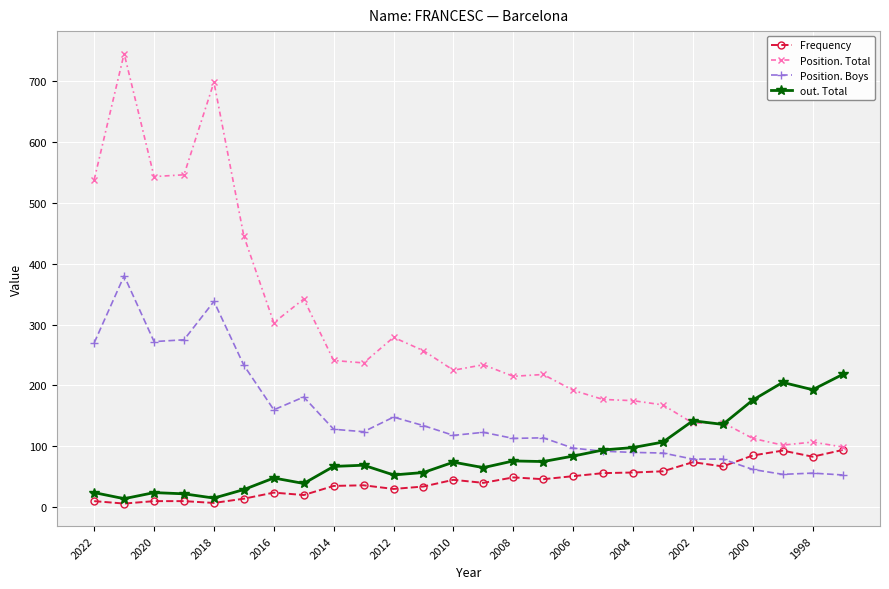

What is the value of the Position. Boys point at the 22nd from the left?

79